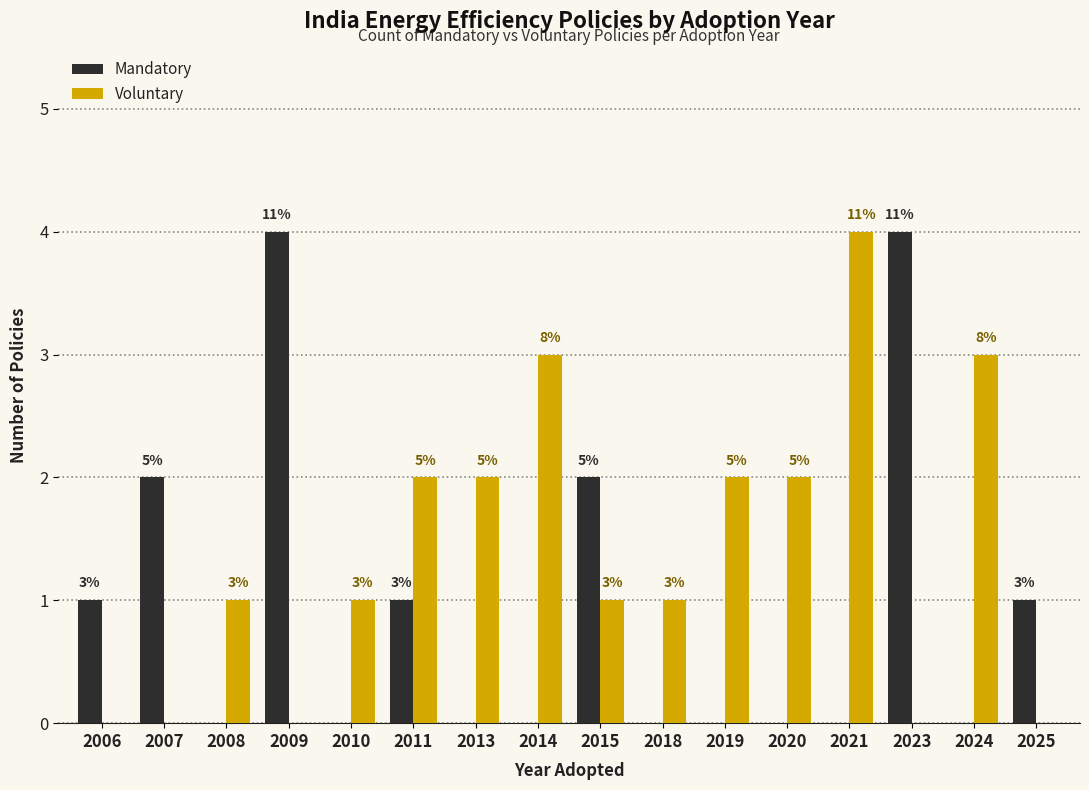

Which series changed the most between 2008 and 2020?

Voluntary